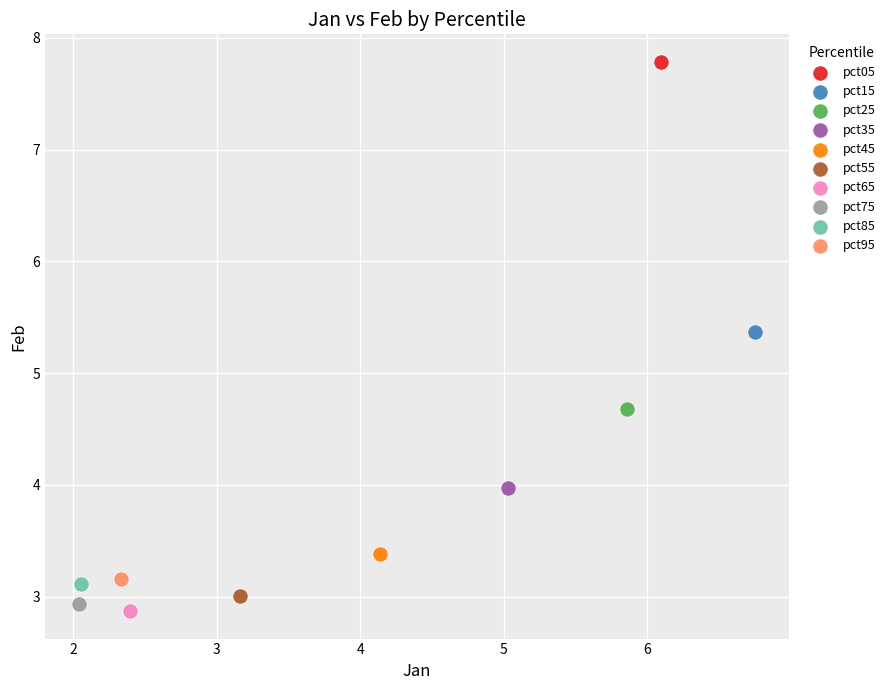

Which series contains the lowest Y value?

pct65